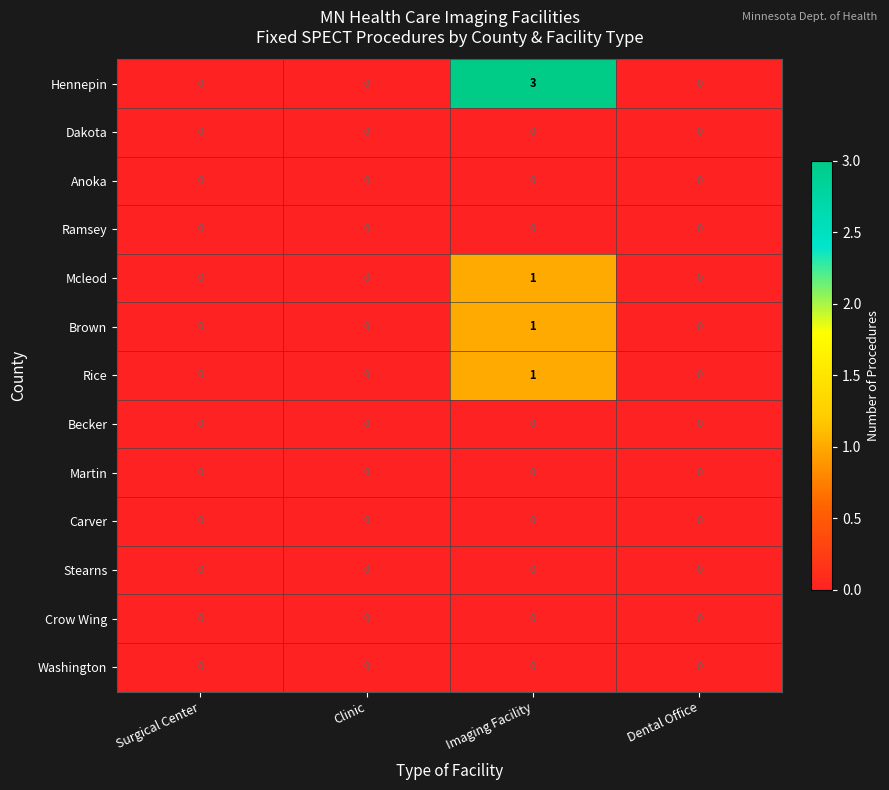

At which category is the sum across all series the highest?

Imaging Facility